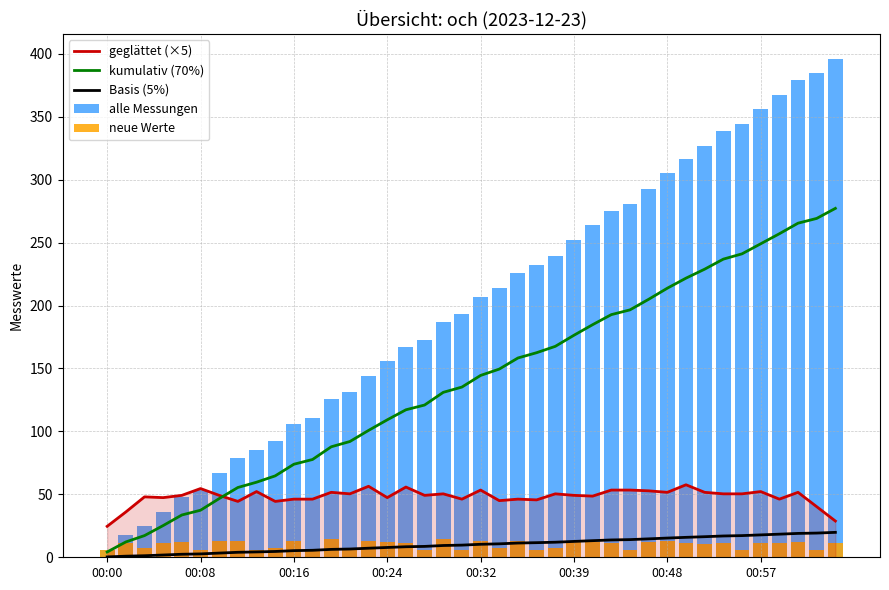

Does the chart contain any negative values?

No